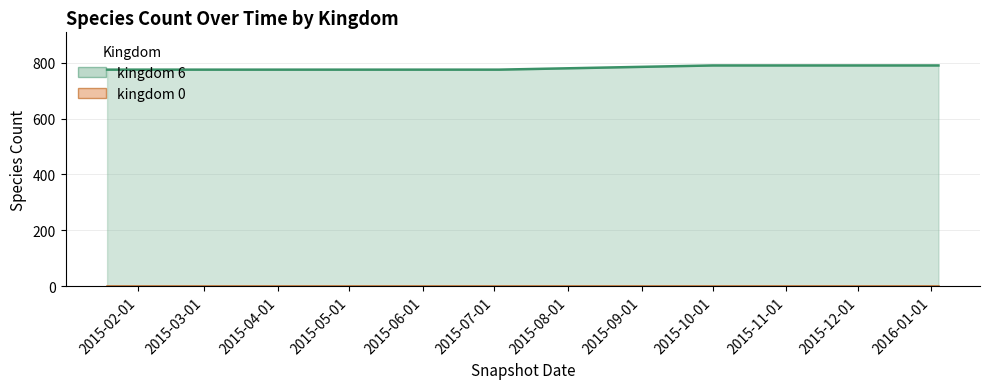

What is the smallest value displayed?

775